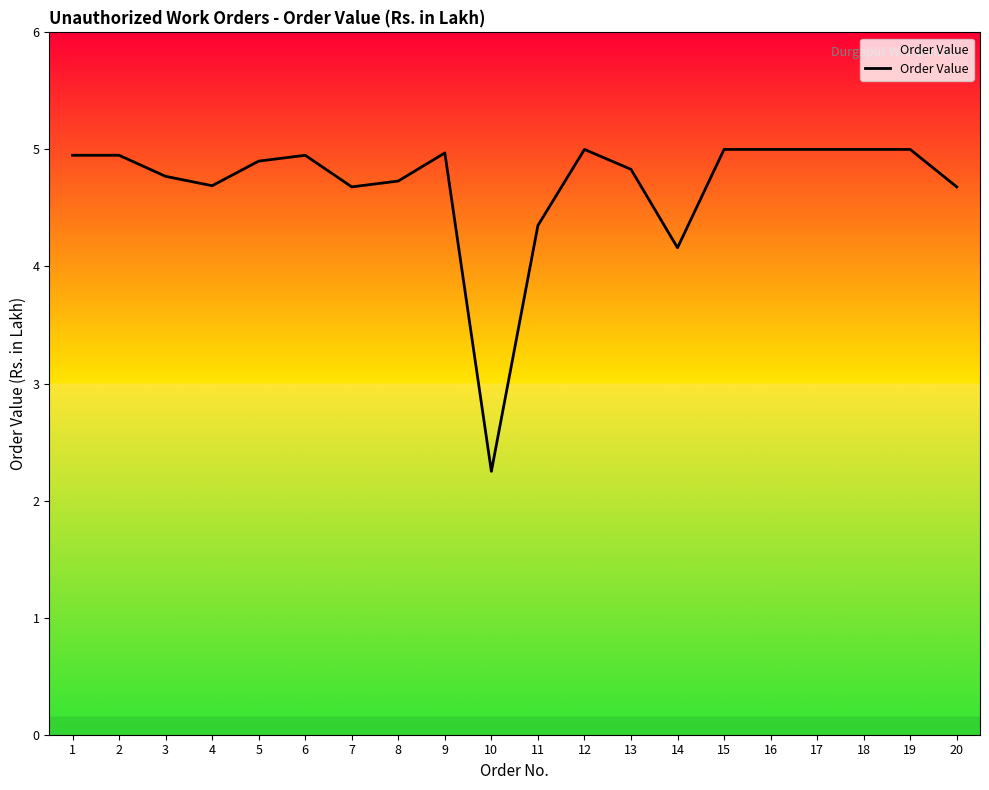

Is it true that the value at 15 is 5.0?

True